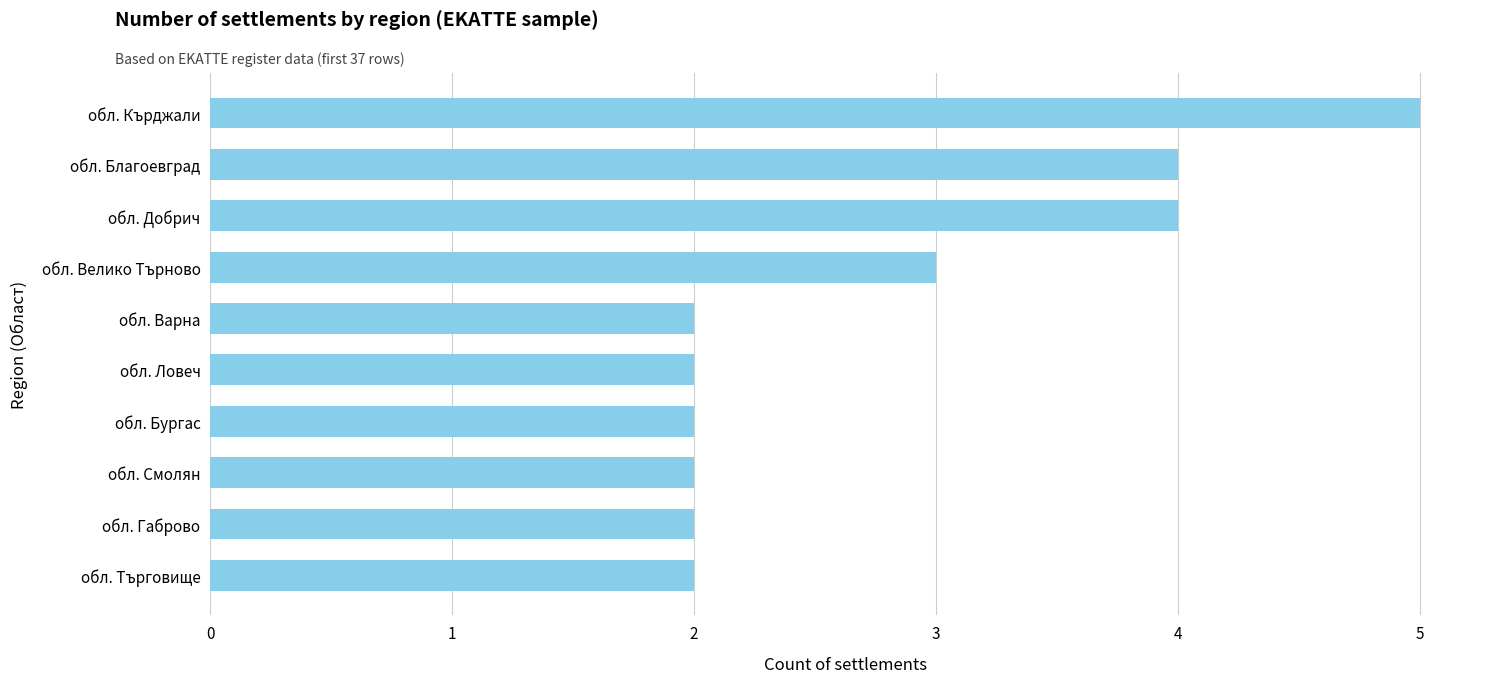

What is the sum of all values?

28